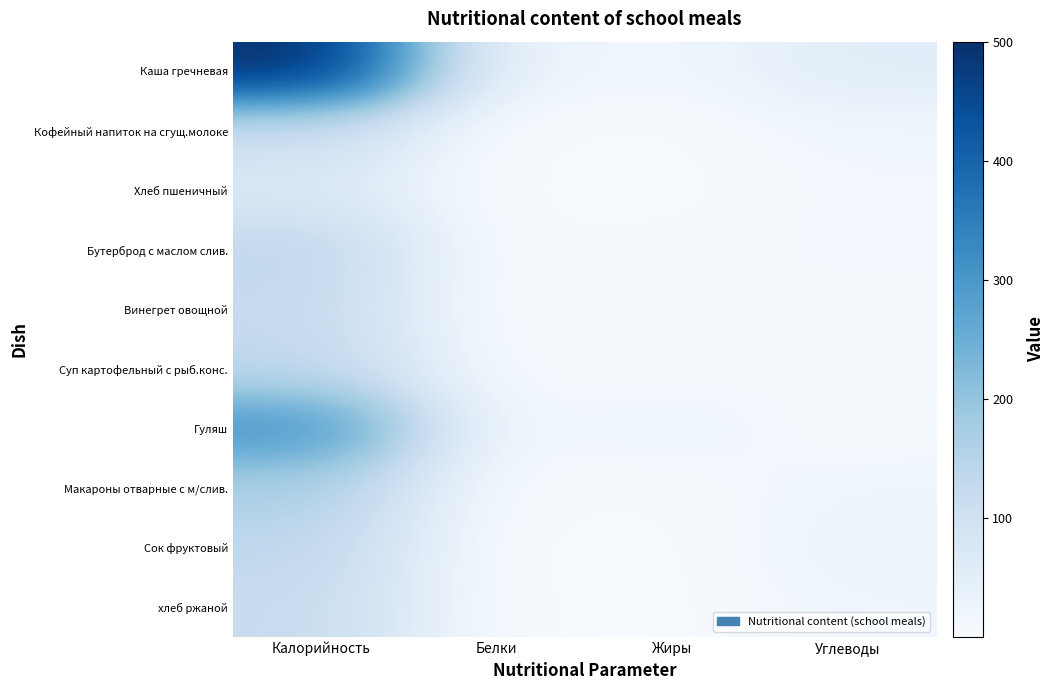

How many distinct data groups are displayed?

10